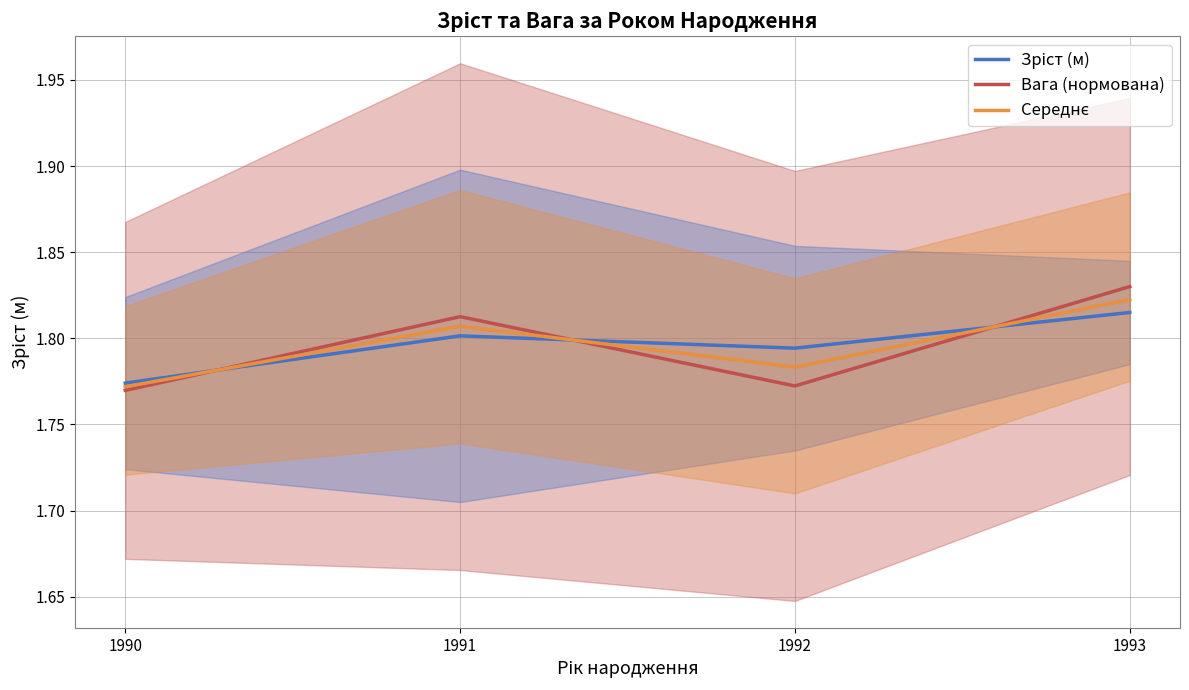

In Середнє, how many points are lower than both neighbors (excluding endpoints)?

1